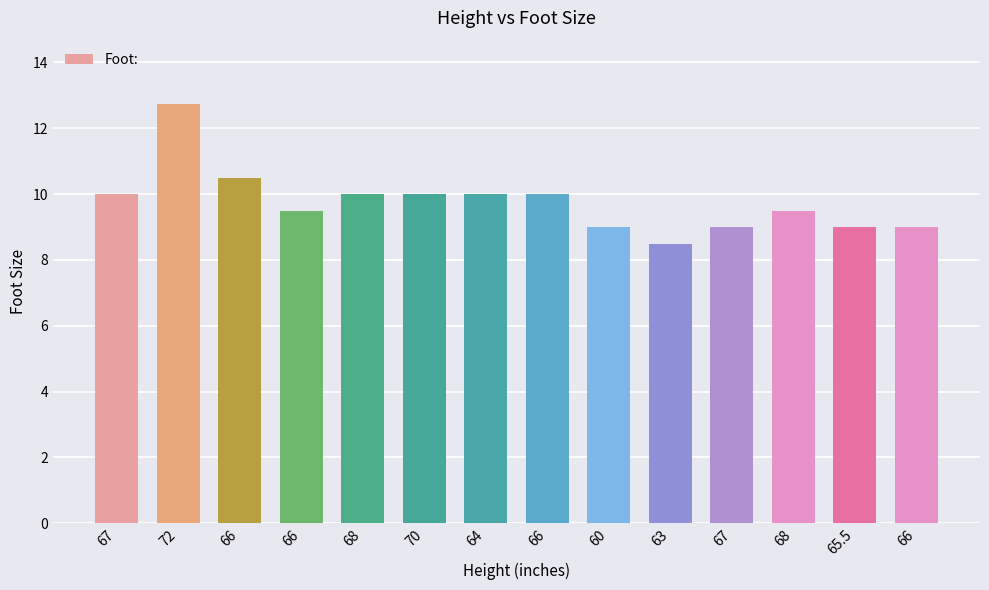

What is the change in value from 66 to 65.5?

-1.5